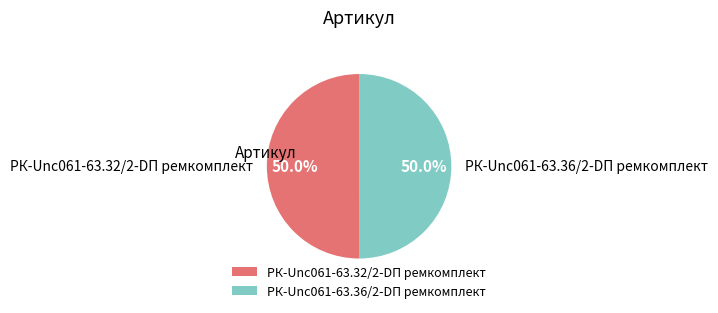

To the nearest percent, what is the average slice percentage?

50%